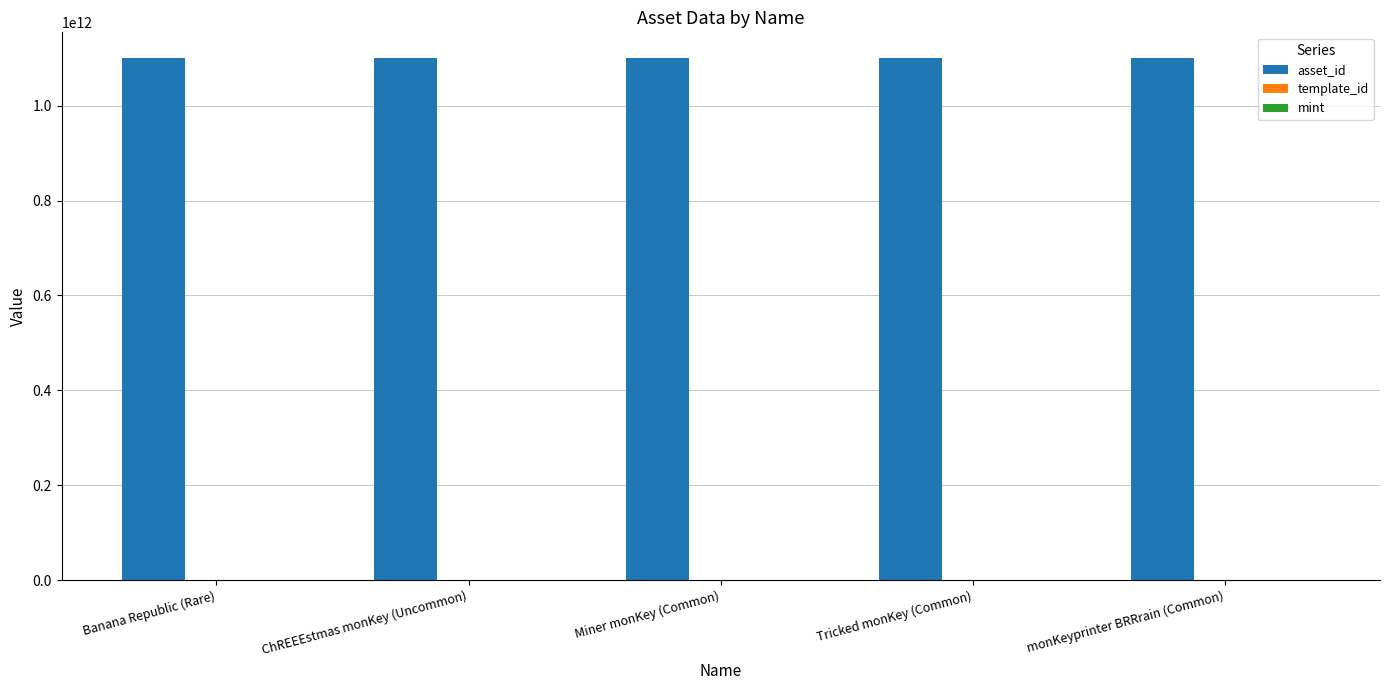

The value of asset_id at monKeyprinter BRRrain (Common) is 1099573122263. True or false?

True